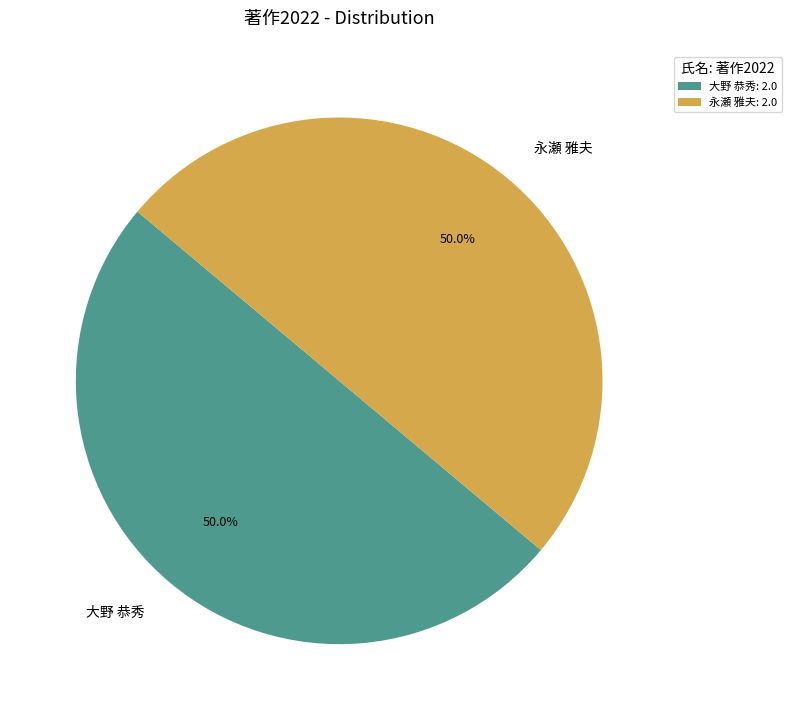

What percentage is NOT represented by 大野 恭秀?

50.0%